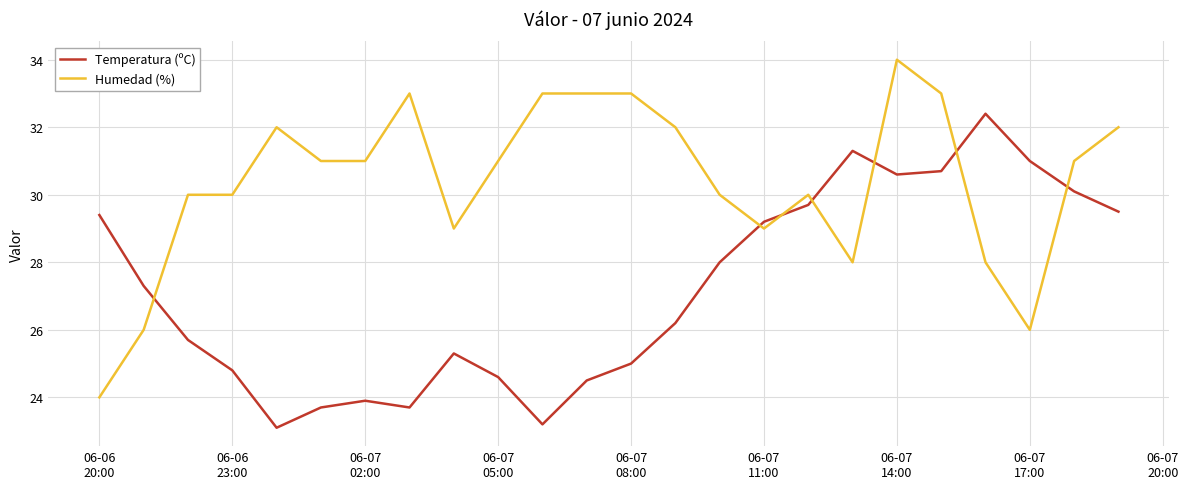

What is the smallest value displayed?

23.1